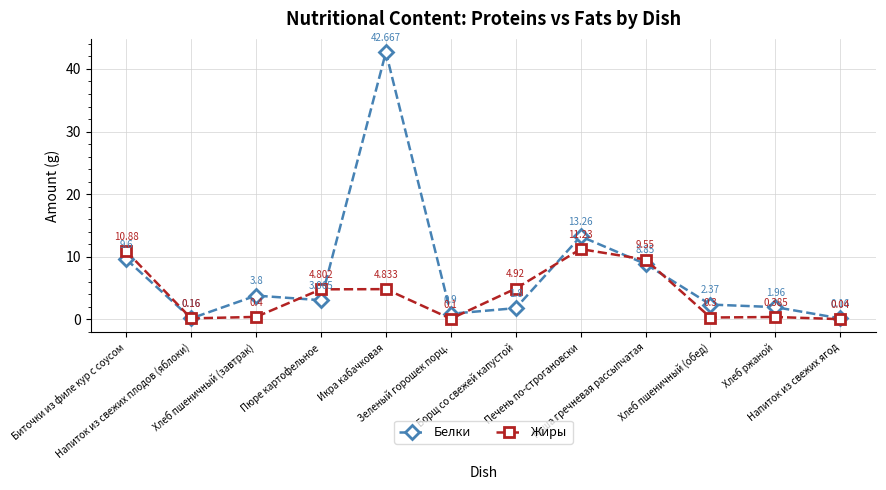

What is the sum of the Жиры values at Каша гречневая рассыпчатая and Биточки из филе кур с соусом?

20.4